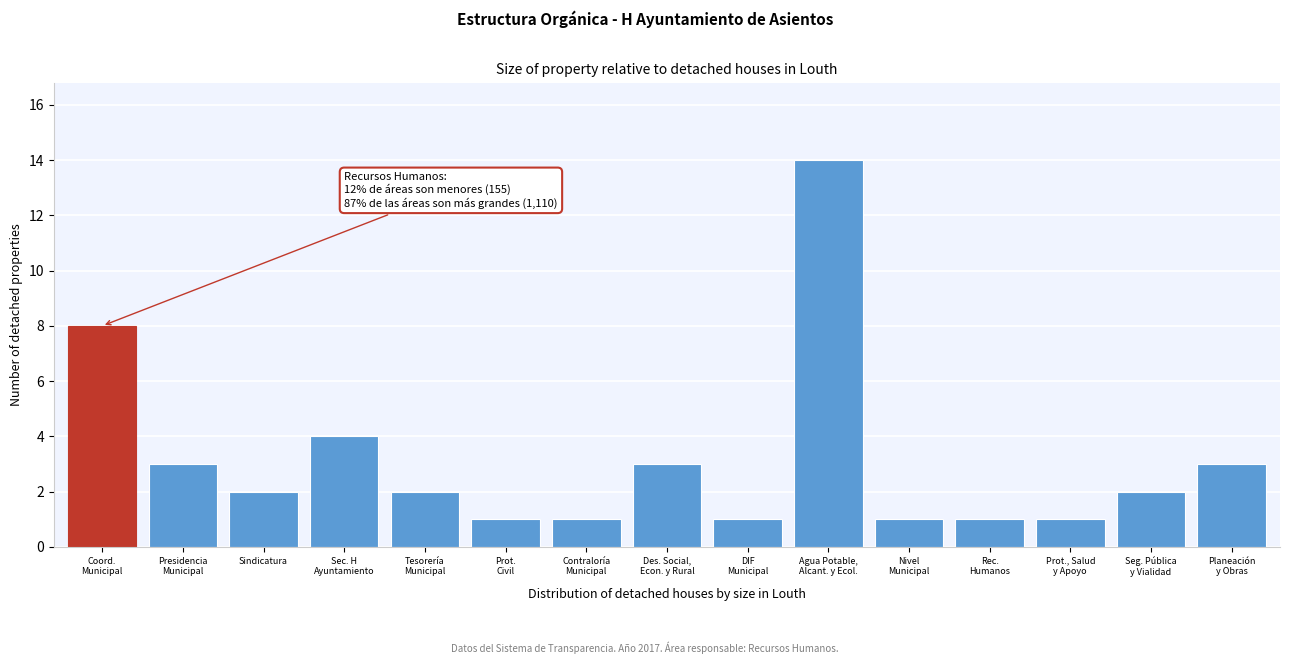

Reading left to right, extract all data points from this chart.

8	3	2	4	2	1	1	3	1	14	1	1	1	2	3